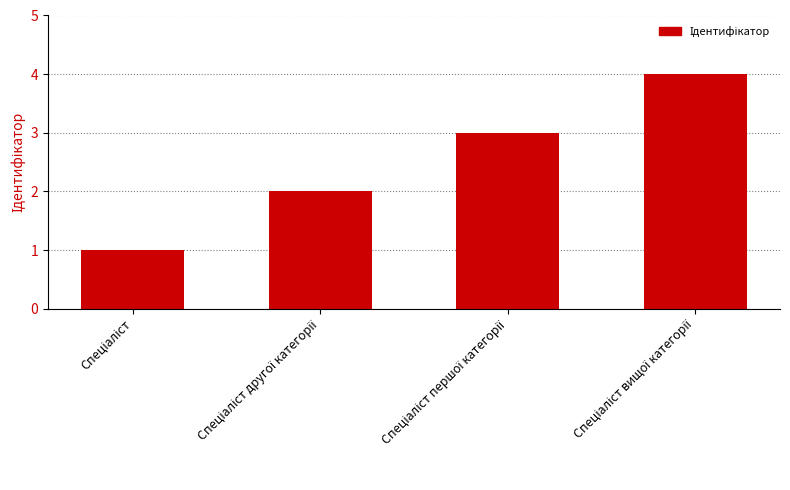

What is the greatest value displayed?

4